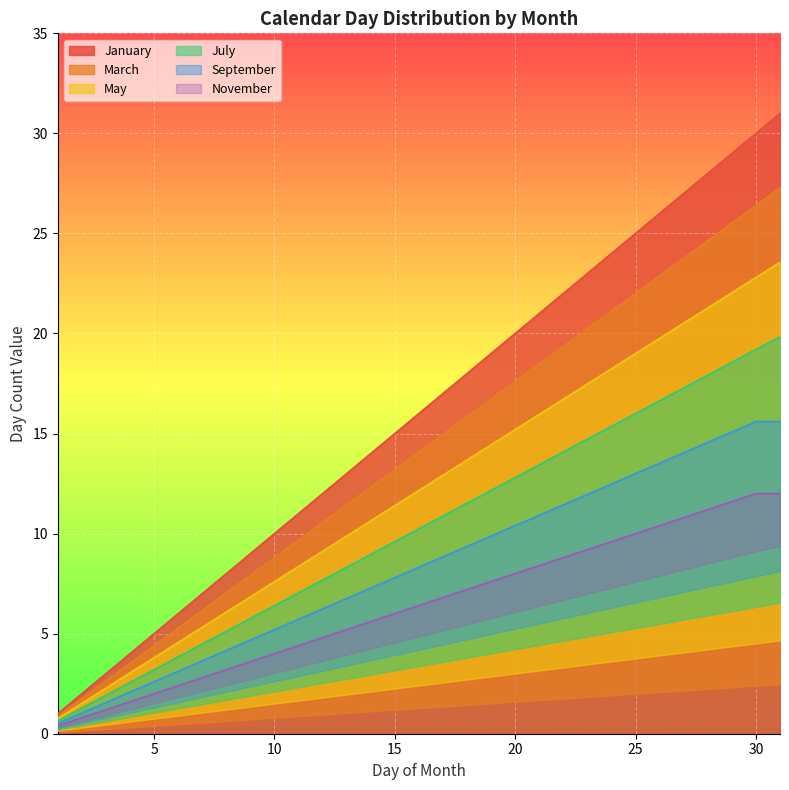

Reading left to right, what are all the values shown in this chart?

January: 1=1.0	2=2.0	3=3.0	4=4.0	5=5.0	6=6.0	7=7.0	8=8.0	9=9.0	10=10.0	11=11.0	12=12.0	13=13.0	14=14.0	15=15.0	16=16.0	17=17.0	18=18.0	19=19.0	20=20.0	21=21.0	22=22.0	23=23.0	24=24.0	25=25.0	26=26.0	27=27.0	28=28.0	29=29.0	30=30.0	31=31.0
March: 1=0.9	2=1.8	3=2.6	4=3.5	5=4.4	6=5.3	7=6.2	8=7.0	9=7.9	10=8.8	11=9.7	12=10.6	13=11.4	14=12.3	15=13.2	16=14.1	17=15.0	18=15.8	19=16.7	20=17.6	21=18.5	22=19.4	23=20.2	24=21.1	25=22.0	26=22.9	27=23.8	28=24.6	29=25.5	30=26.4	31=27.3
May: 1=0.8	2=1.5	3=2.3	4=3.0	5=3.8	6=4.6	7=5.3	8=6.1	9=6.8	10=7.6	11=8.4	12=9.1	13=9.9	14=10.6	15=11.4	16=12.2	17=12.9	18=13.7	19=14.4	20=15.2	21=16.0	22=16.7	23=17.5	24=18.2	25=19.0	26=19.8	27=20.5	28=21.3	29=22.0	30=22.8	31=23.6
July: 1=0.6	2=1.3	3=1.9	4=2.6	5=3.2	6=3.8	7=4.5	8=5.1	9=5.8	10=6.4	11=7.0	12=7.7	13=8.3	14=9.0	15=9.6	16=10.2	17=10.9	18=11.5	19=12.2	20=12.8	21=13.4	22=14.1	23=14.7	24=15.4	25=16.0	26=16.6	27=17.3	28=17.9	29=18.6	30=19.2	31=19.8
September: 1=0.5	2=1.0	3=1.6	4=2.1	5=2.6	6=3.1	7=3.6	8=4.2	9=4.7	10=5.2	11=5.7	12=6.2	13=6.8	14=7.3	15=7.8	16=8.3	17=8.8	18=9.4	19=9.9	20=10.4	21=10.9	22=11.4	23=12.0	24=12.5	25=13.0	26=13.5	27=14.0	28=14.6	29=15.1	30=15.6	31=15.6
November: 1=0.4	2=0.8	3=1.2	4=1.6	5=2.0	6=2.4	7=2.8	8=3.2	9=3.6	10=4.0	11=4.4	12=4.8	13=5.2	14=5.6	15=6.0	16=6.4	17=6.8	18=7.2	19=7.6	20=8.0	21=8.4	22=8.8	23=9.2	24=9.6	25=10.0	26=10.4	27=10.8	28=11.2	29=11.6	30=12.0	31=12.0